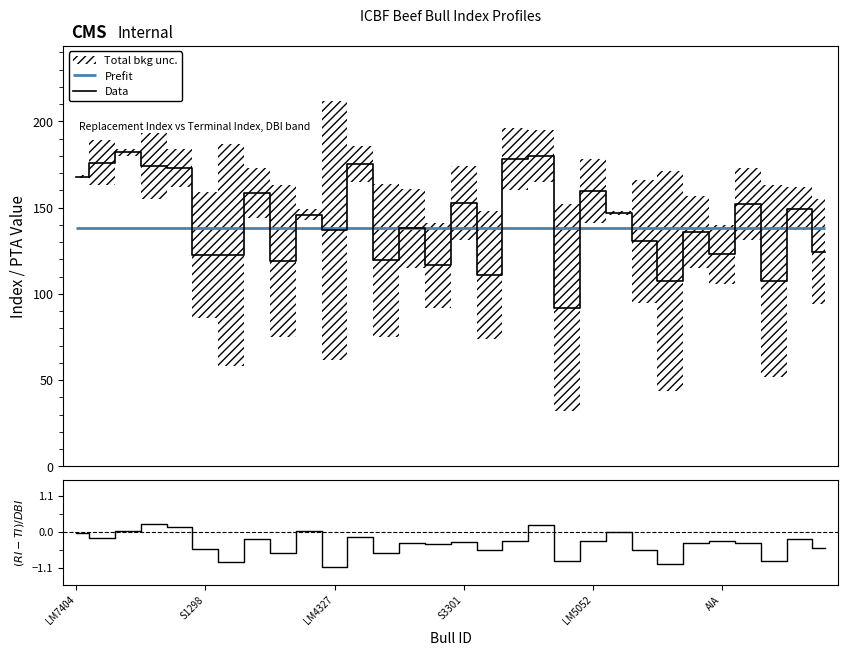

Reading left to right, extract all data points from this chart.

Data: 168.0	176.0	182.0	174.0	173.0	122.5	122.5	158.5	119.0	146.0	137.0	175.5	119.5	138.0	116.5	152.5	111.0	178.0	180.0	92.0	159.5	147.0	130.5	107.5	136.0	123.0	152.0	107.5	149.5	124.5
(RI-TI)/DBI: -0.0	-0.2	0.0	0.3	0.2	-0.5	-0.9	-0.2	-0.6	0.0	-1.1	-0.1	-0.6	-0.3	-0.4	-0.3	-0.5	-0.3	0.2	-0.9	-0.3	0.0	-0.5	-1.0	-0.3	-0.3	-0.3	-0.9	-0.2	-0.5